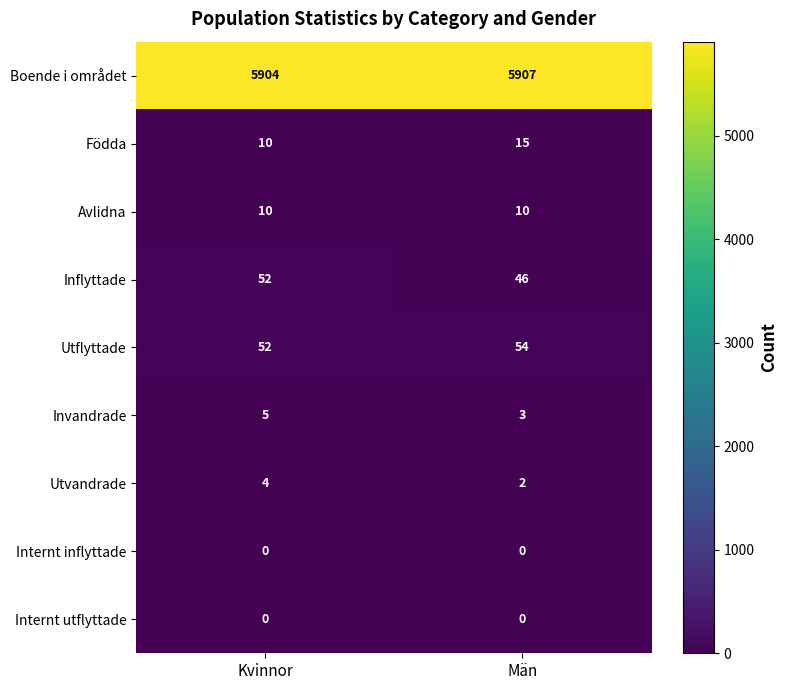

At how many categories does at least one series exceed 5652?

2